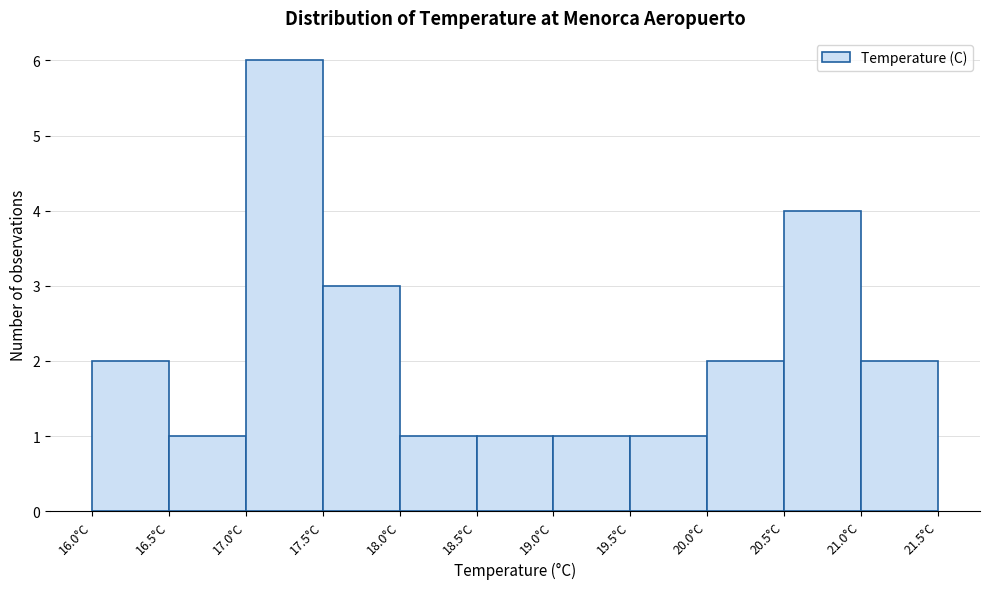

Which range on the x-axis has the tallest bar?

17.0 to 17.5